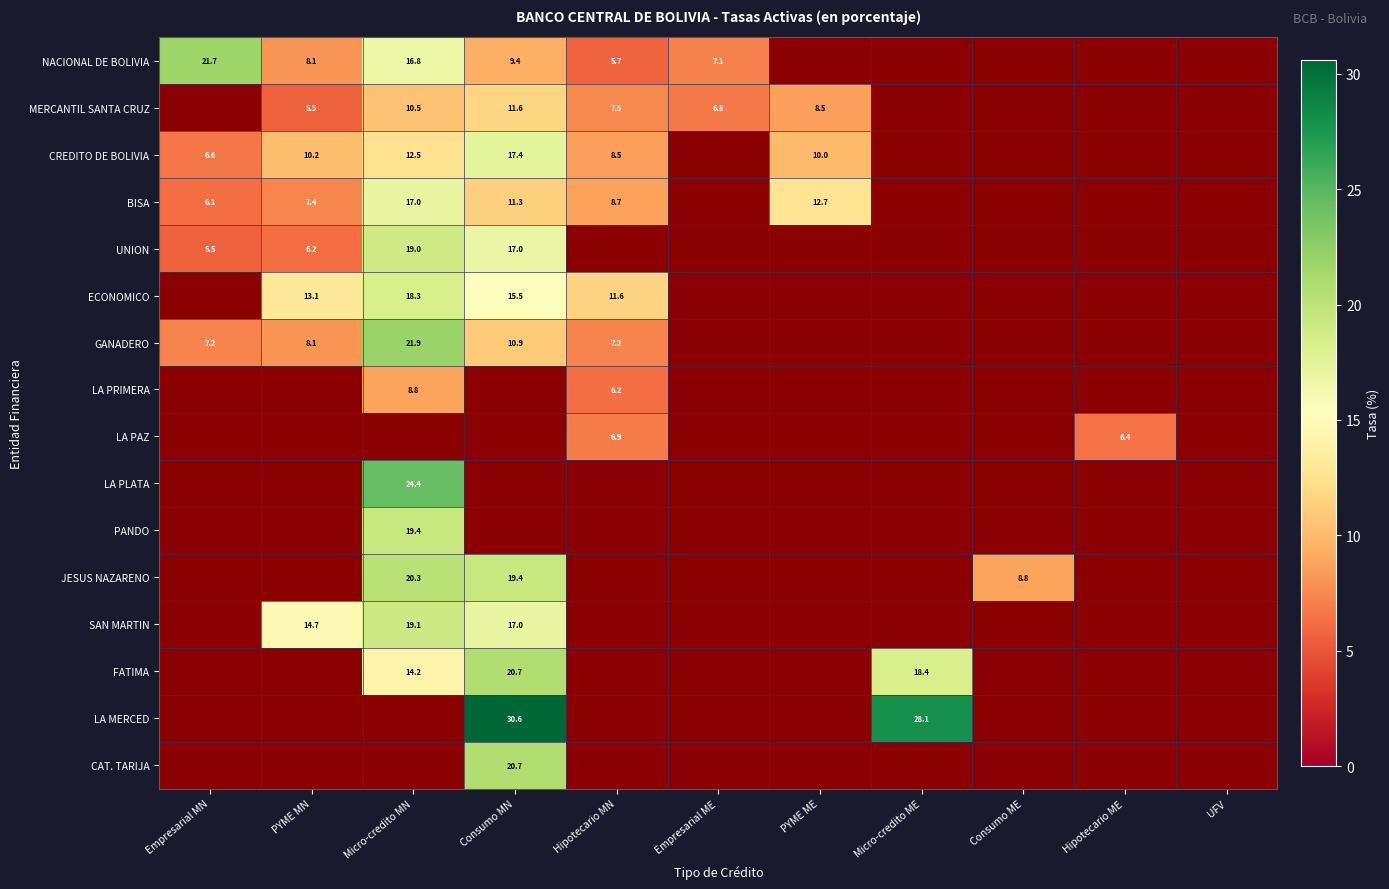

The value of MERCANTIL SANTA CRUZ at Hipotecario MN is 4.8. True or false?

False